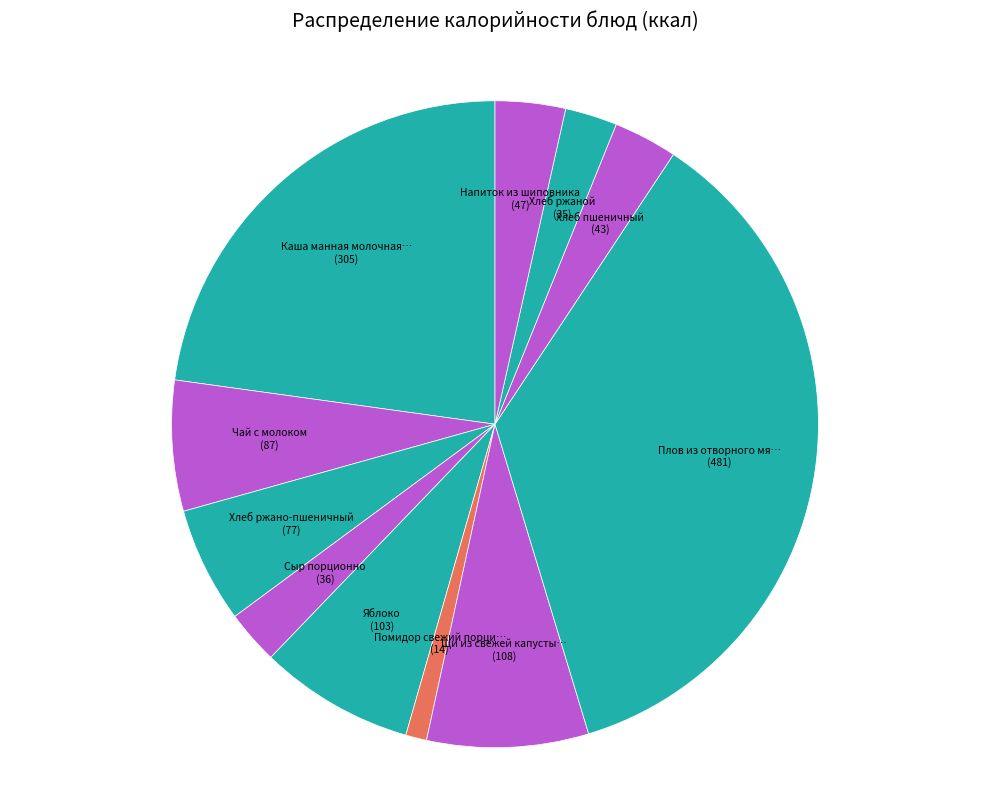

Count the number of slices in the pie.

11